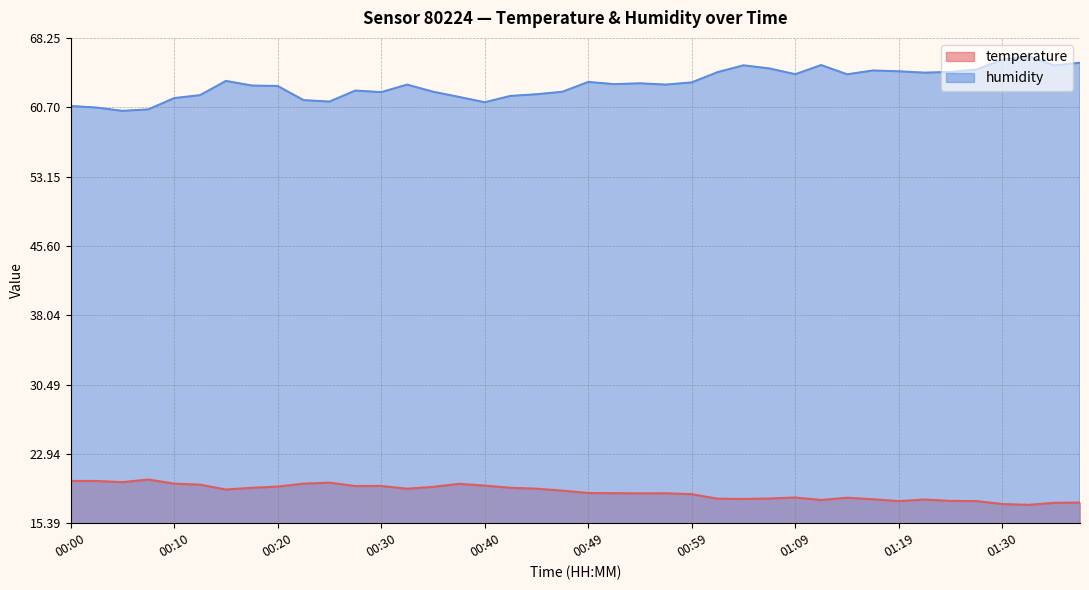

How many lines are shown in the chart?

2